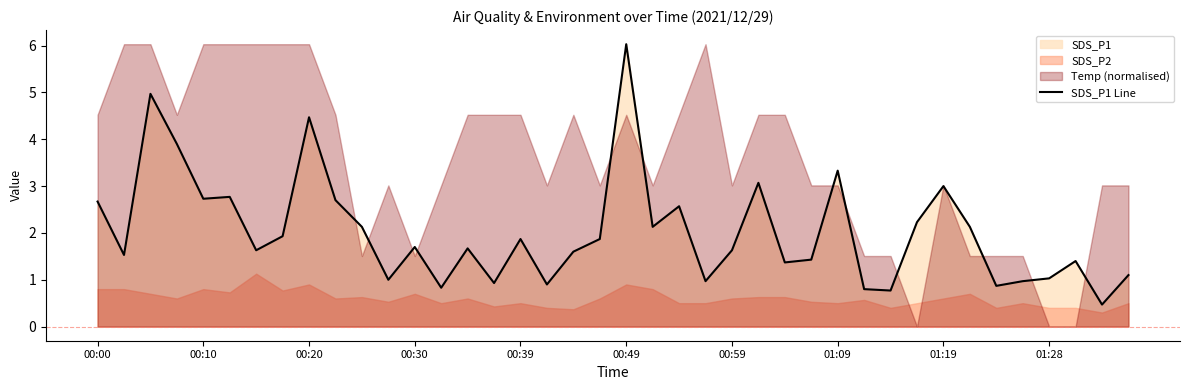

Where does the data first go above 1?

00:00